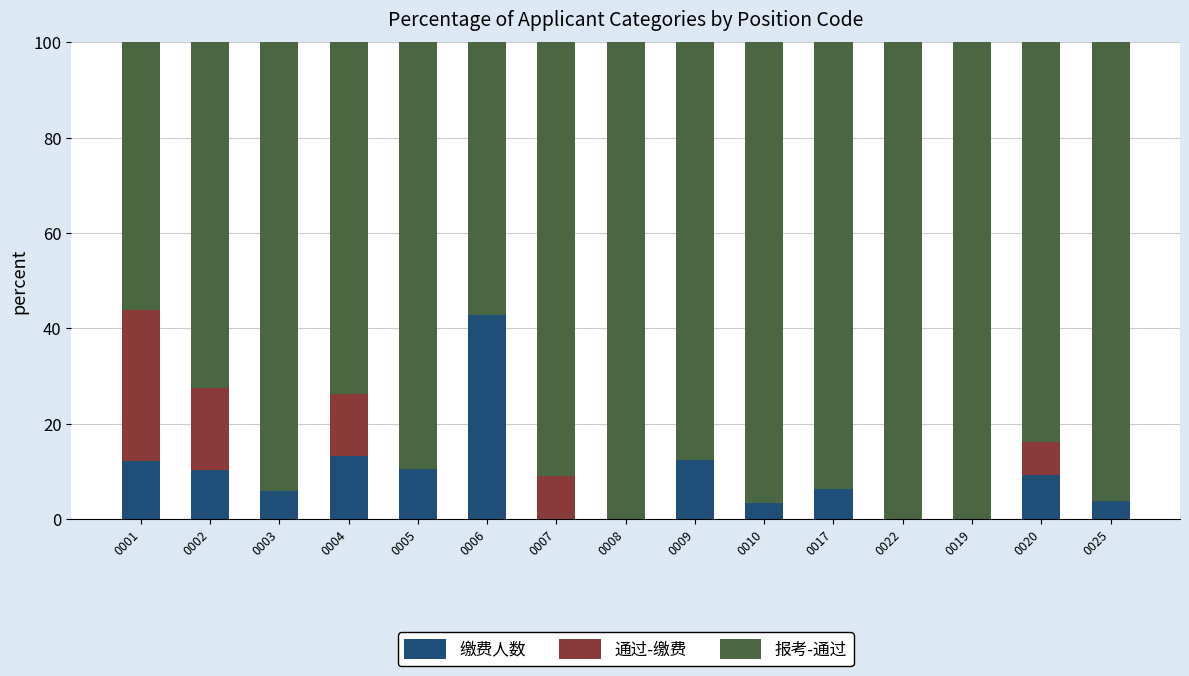

What is the label of the 2nd bar from the right?

0020